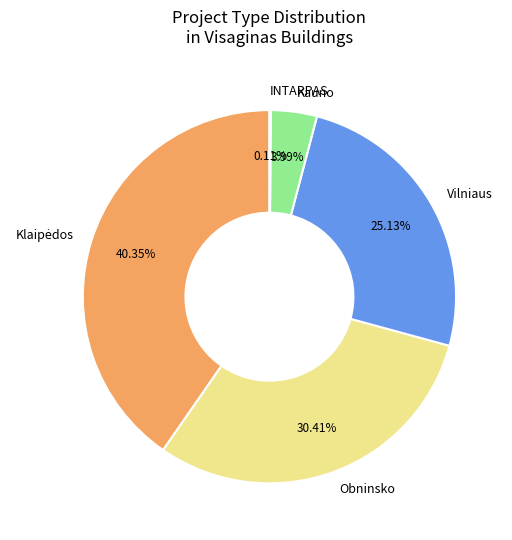

Does Vilniaus account for over 50% of the chart?

No